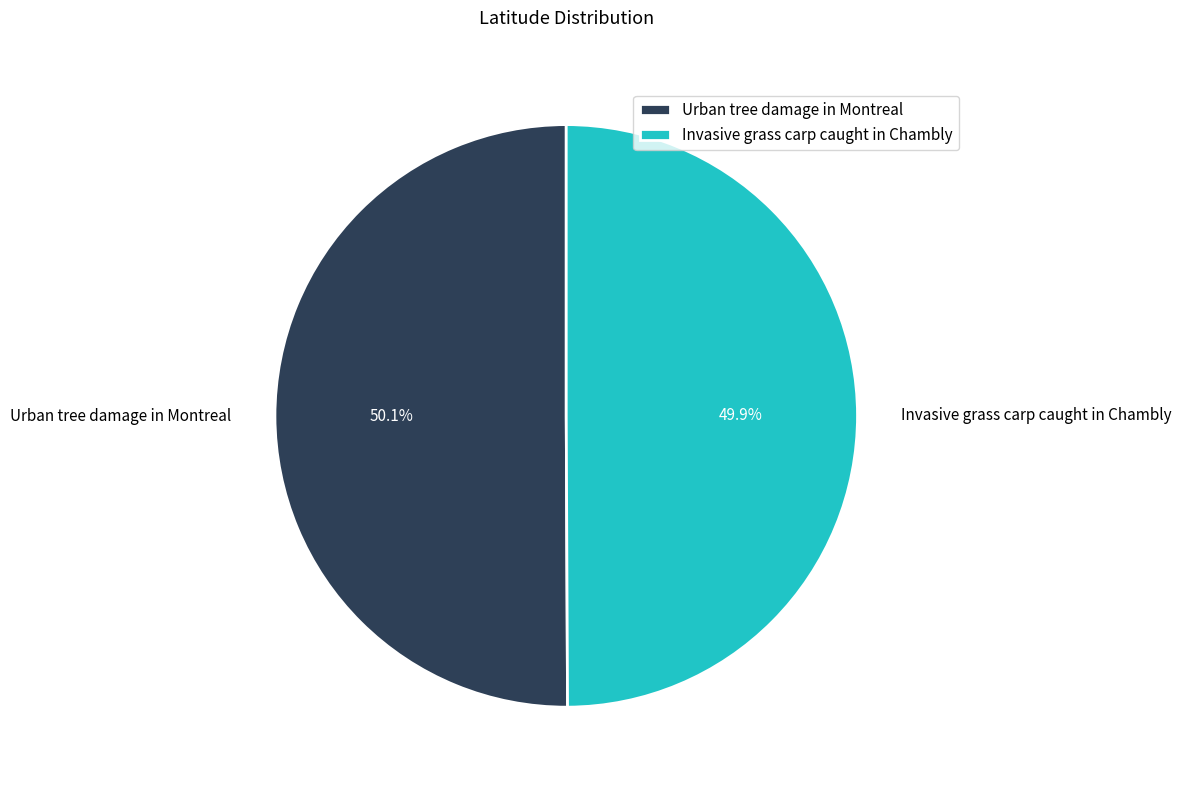

Is there a majority slice in this chart?

Yes